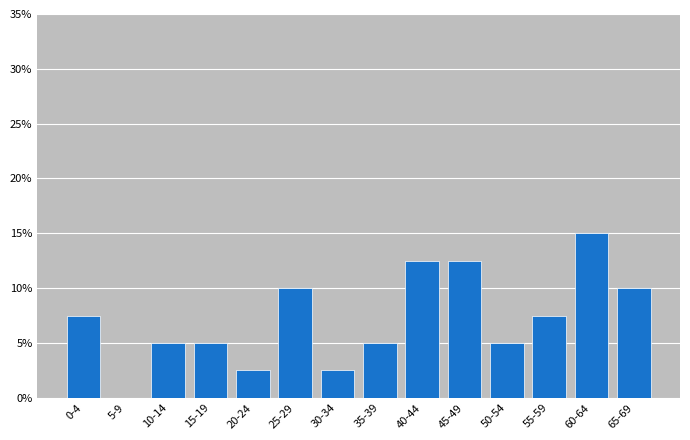

Reading right to left, what are all the values shown in this chart?

65-69=10.0	60-64=15.0	55-59=7.5	50-54=5.0	45-49=12.5	40-44=12.5	35-39=5.0	30-34=2.5	25-29=10.0	20-24=2.5	15-19=5.0	10-14=5.0	5-9=0.0	0-4=7.5